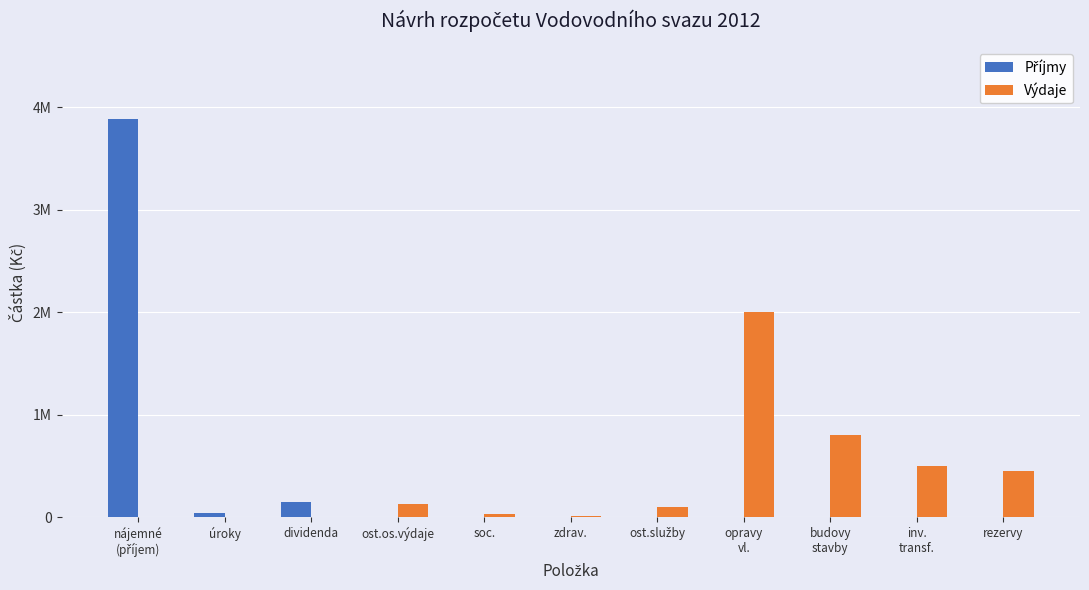

At how many categories does at least one series exceed 2671722?

1